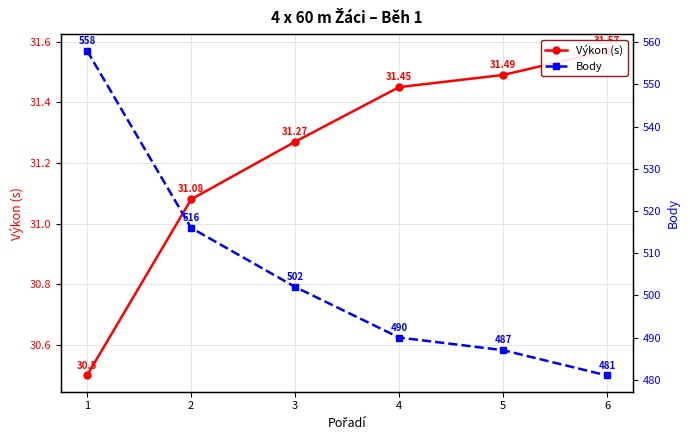

Which series has the largest total across all categories?

Body